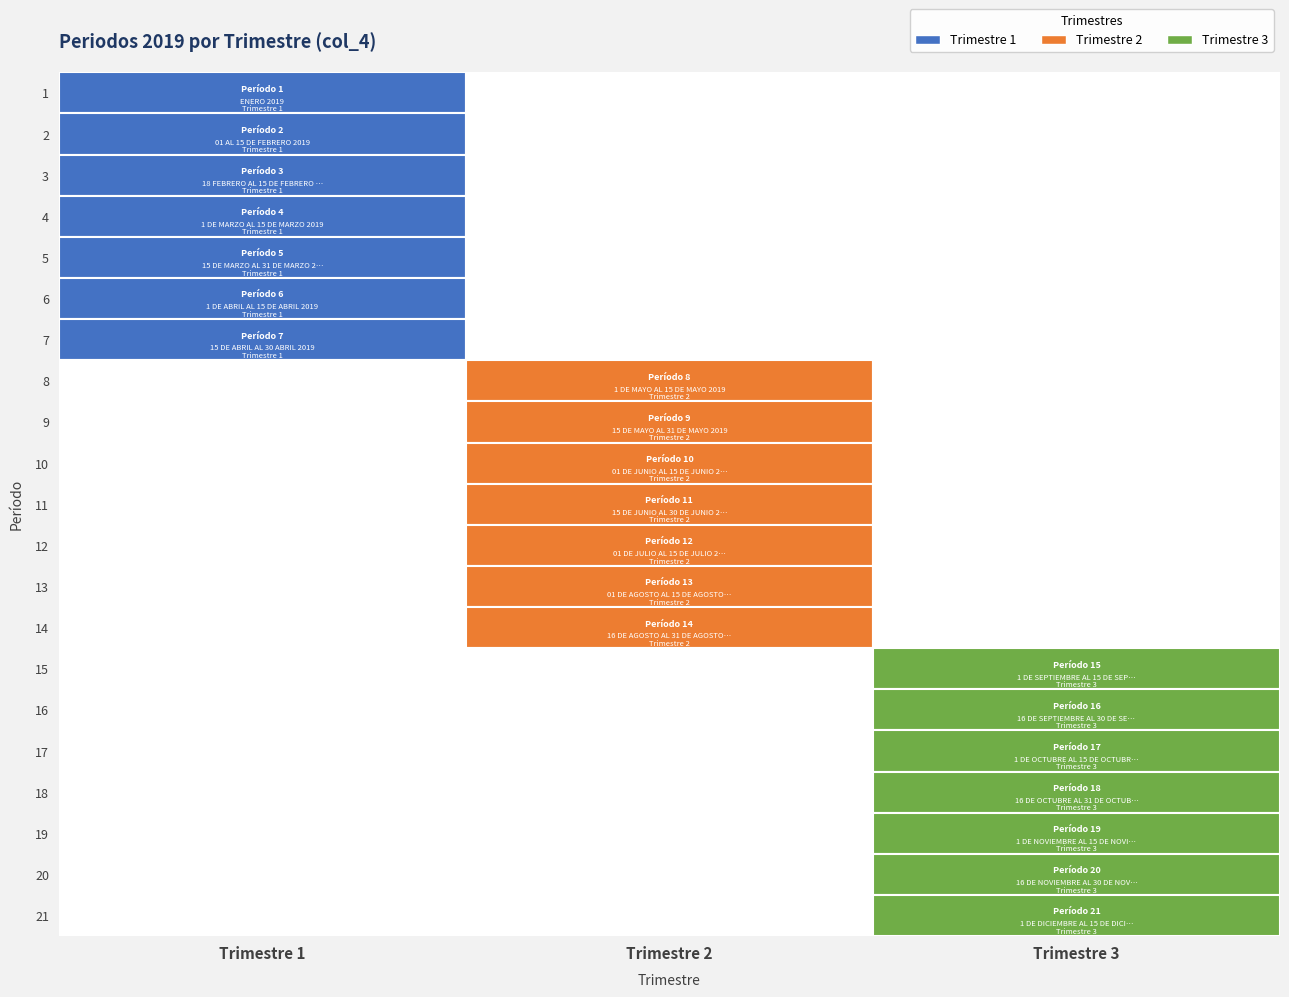

Which series changed the most between 4 and 13?

1